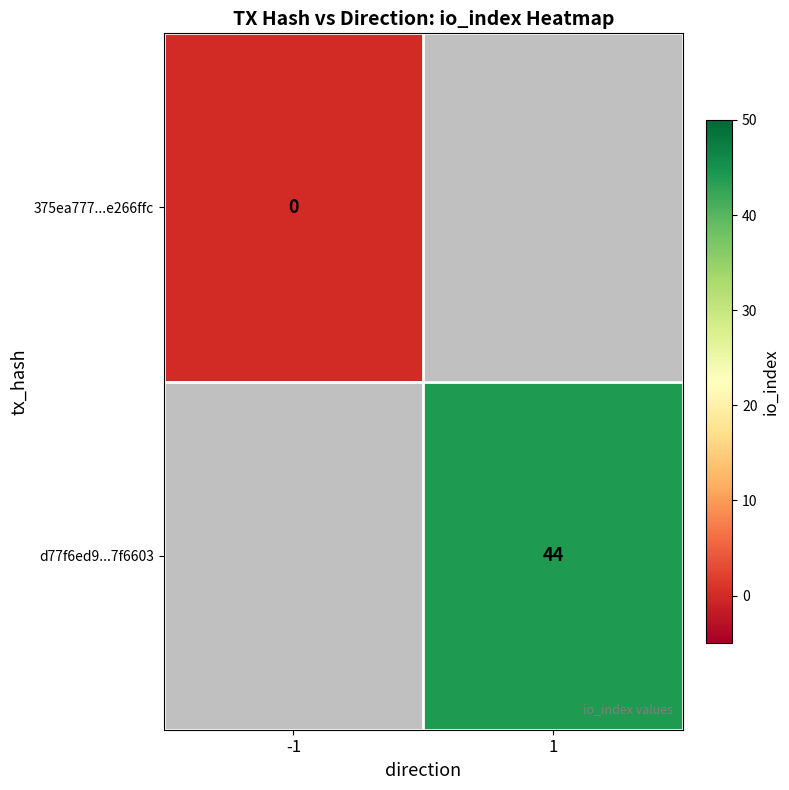

True or false: d77f6ed9...7f6603 has a value of 58 at 1.

False